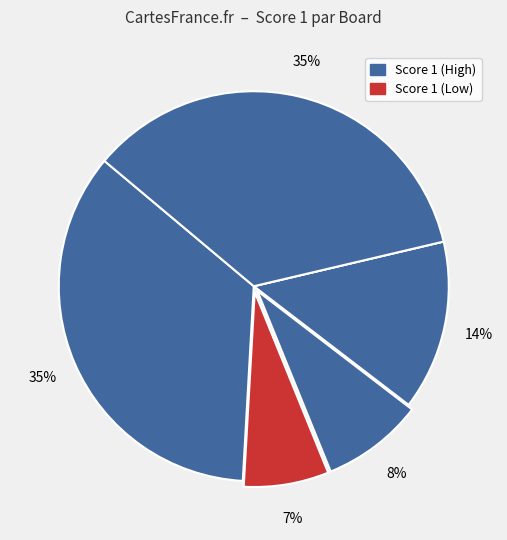

To the nearest percent, what is the difference between the largest and smallest slice percentages?

35%